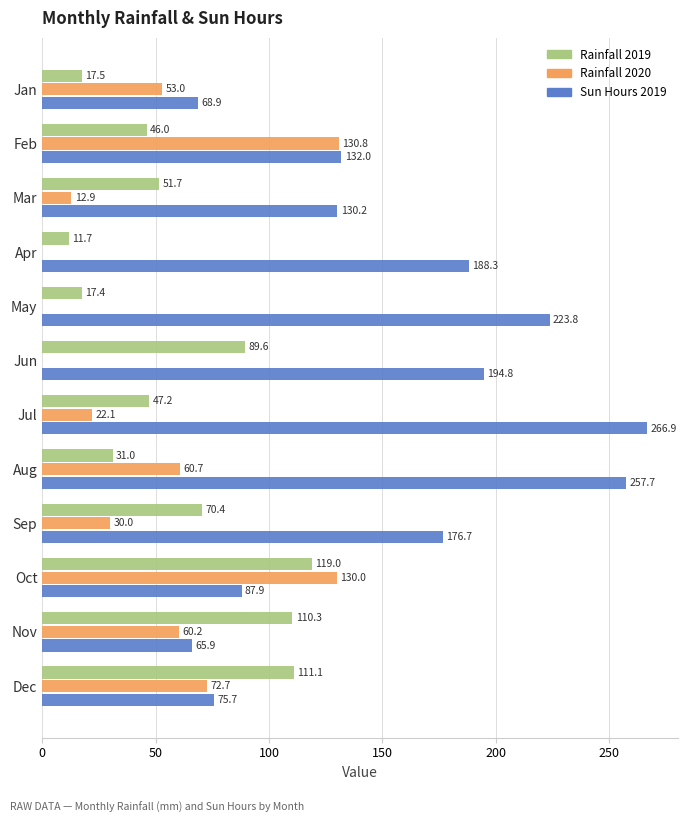

What are all the series names shown in the legend?

Rainfall 2019, Rainfall 2020, Sun Hours 2019